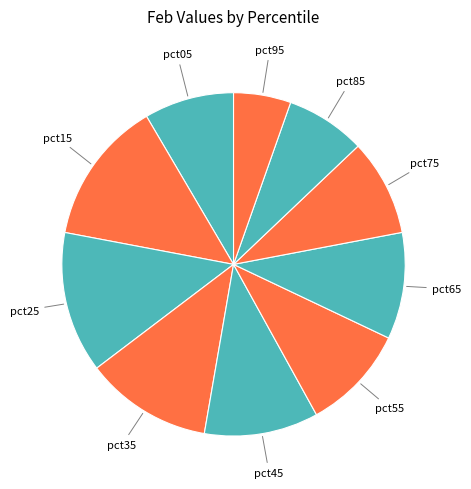

True or false: pct85 accounts for 8% of the total.

True